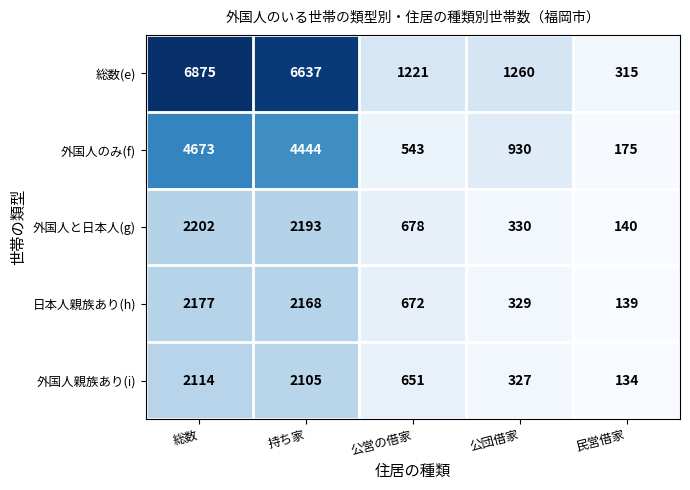

Reading left to right, extract all data points from this chart.

総数(e): 6875	6637	1221	1260	315
外国人のみ(f): 4673	4444	543	930	175
外国人と日本人(g): 2202	2193	678	330	140
日本人親族あり(h): 2177	2168	672	329	139
外国人親族あり(i): 2114	2105	651	327	134